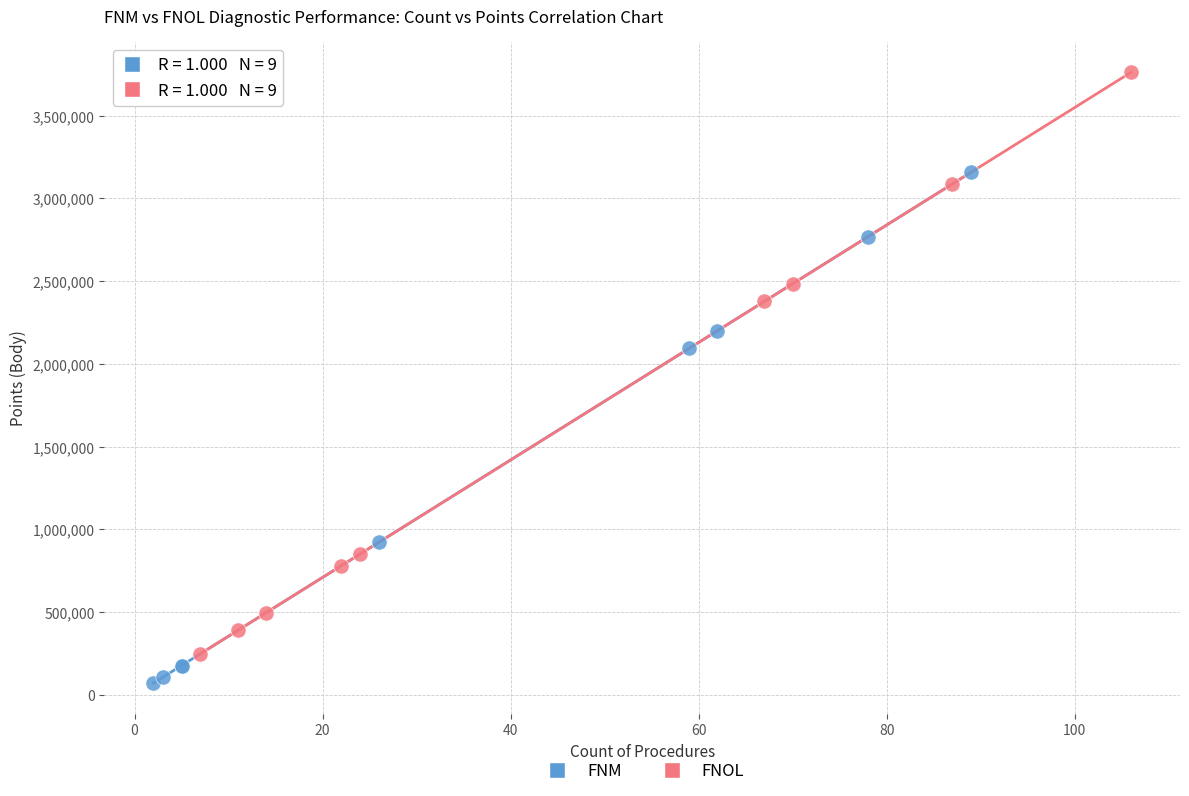

Which series contains the highest Y value?

FNOL